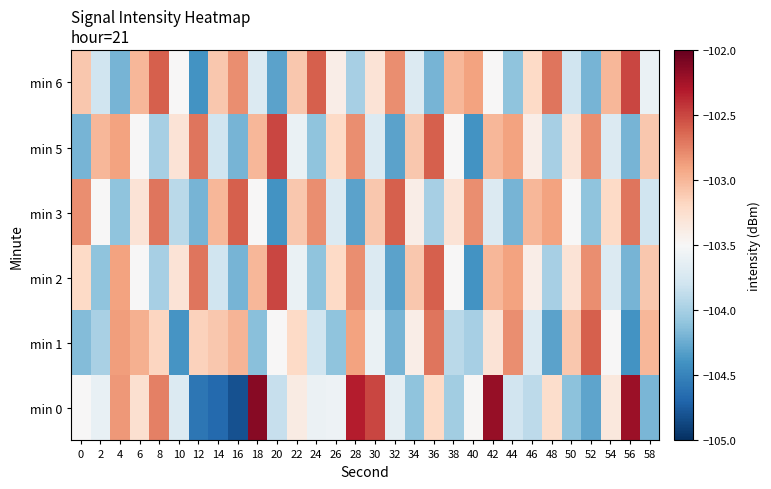

Which label corresponds to the smallest value in the chart?

16